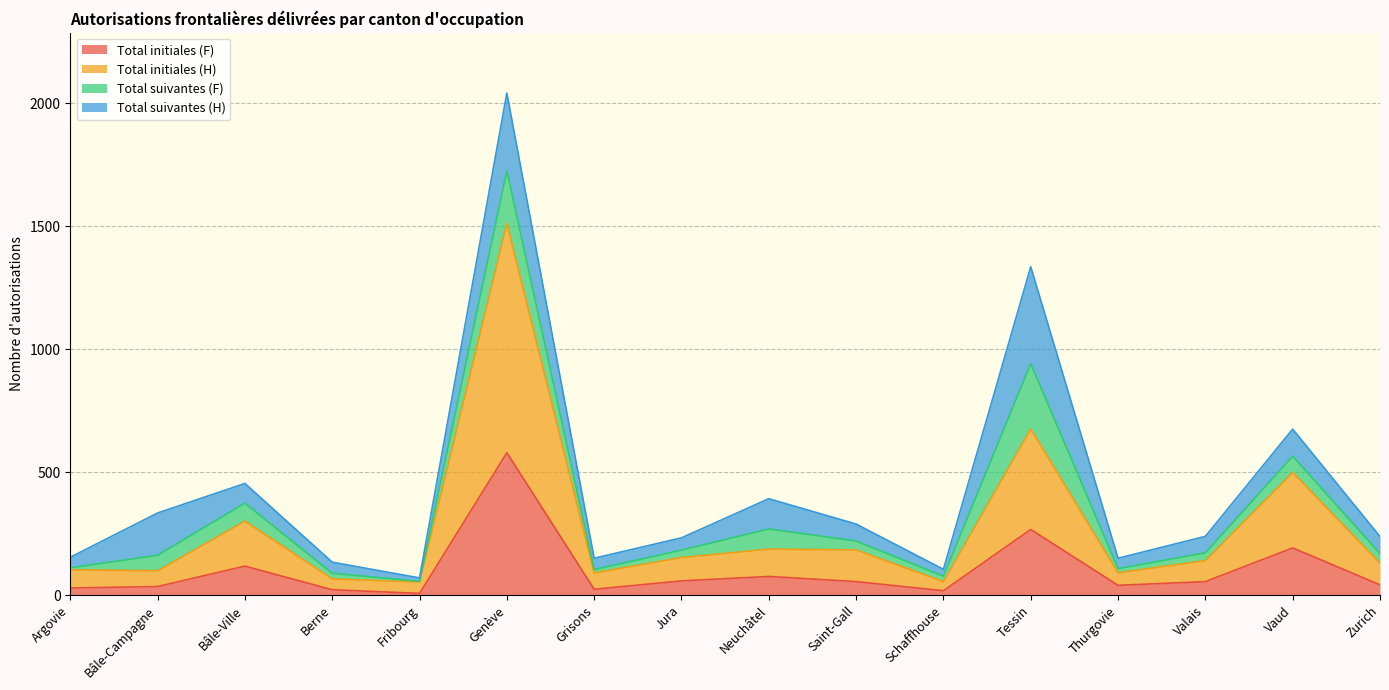

True or false: Total initiales (F) has a value of 64 at Zurich.

False